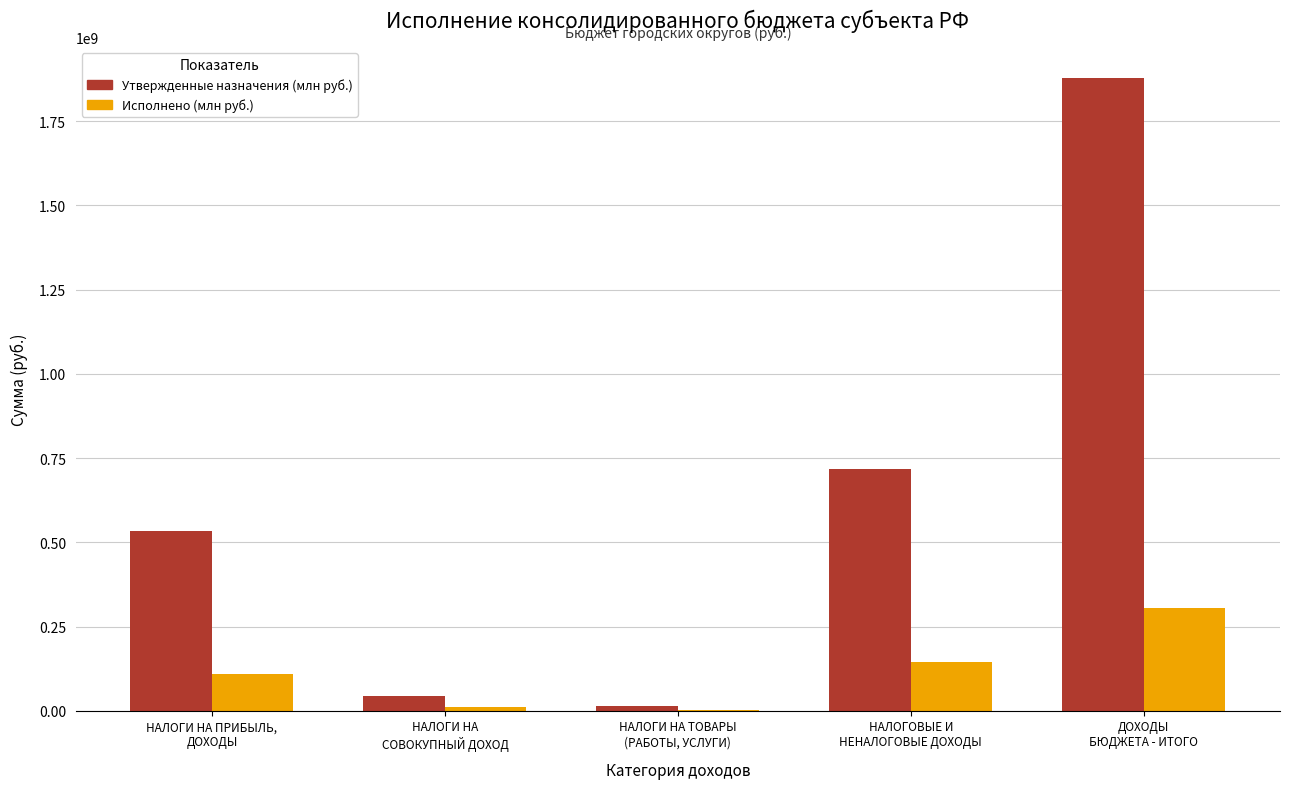

How many series are shown in this chart?

2